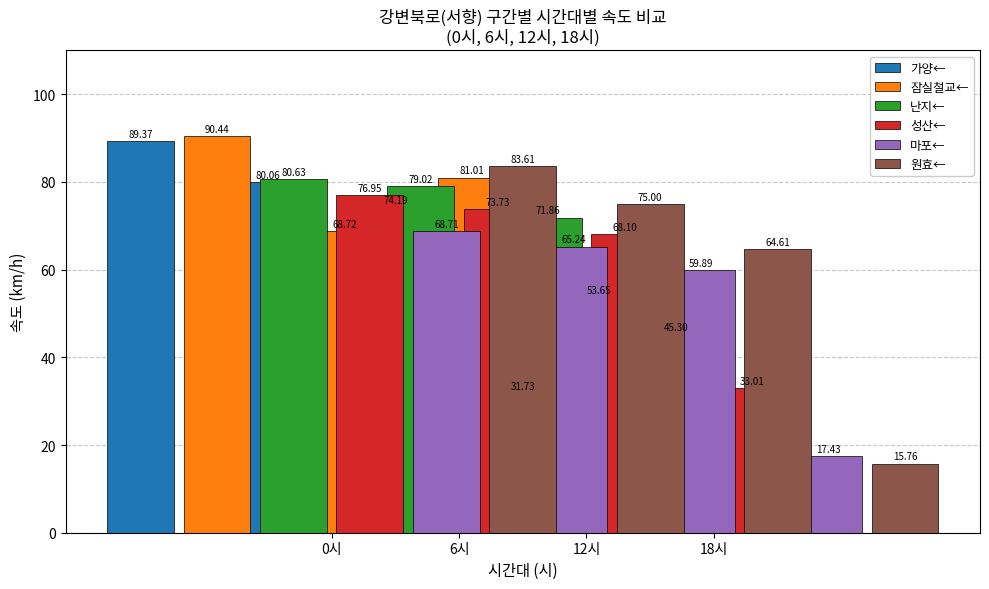

Which category has the lowest value across all series?

18시